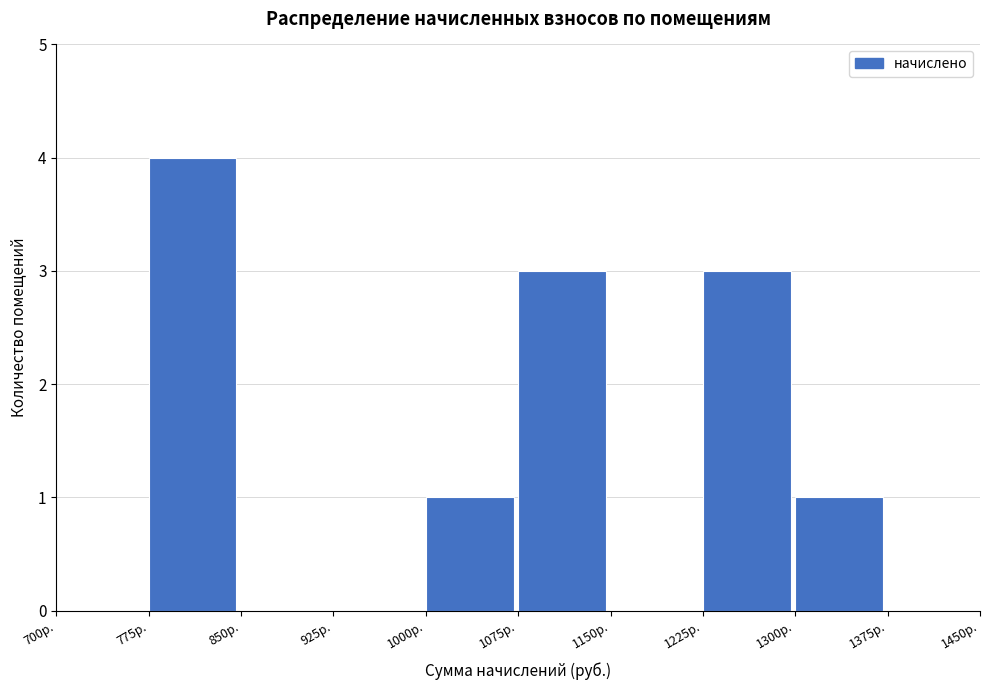

Reading left to right, transcribe this chart: for each bar, give the range it covers on the x-axis and its height. Neither the bar edges nor the heights are printed on the chart, so give them approximately, as read against the axes.

700 to 775: 0
775 to 850: 4
850 to 925: 0
925 to 1000: 0
1000 to 1075: 1
1075 to 1150: 3
1150 to 1225: 0
1225 to 1300: 3
1300 to 1375: 1
1375 to 1450: 0